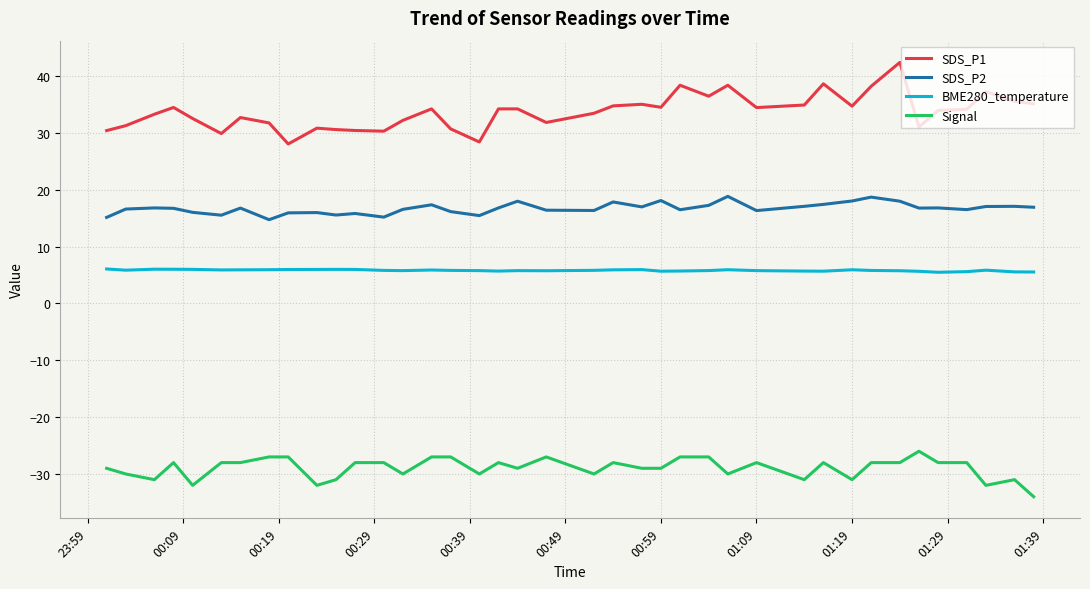

List the series in order of their peak value, highest first.

SDS_P1, SDS_P2, BME280_temperature, Signal